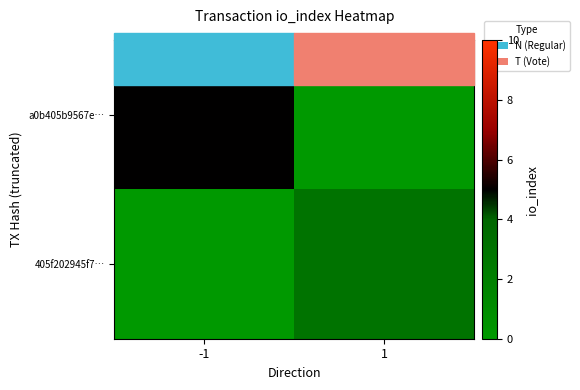

Which series has the largest total across all categories?

a0b405b9567e…